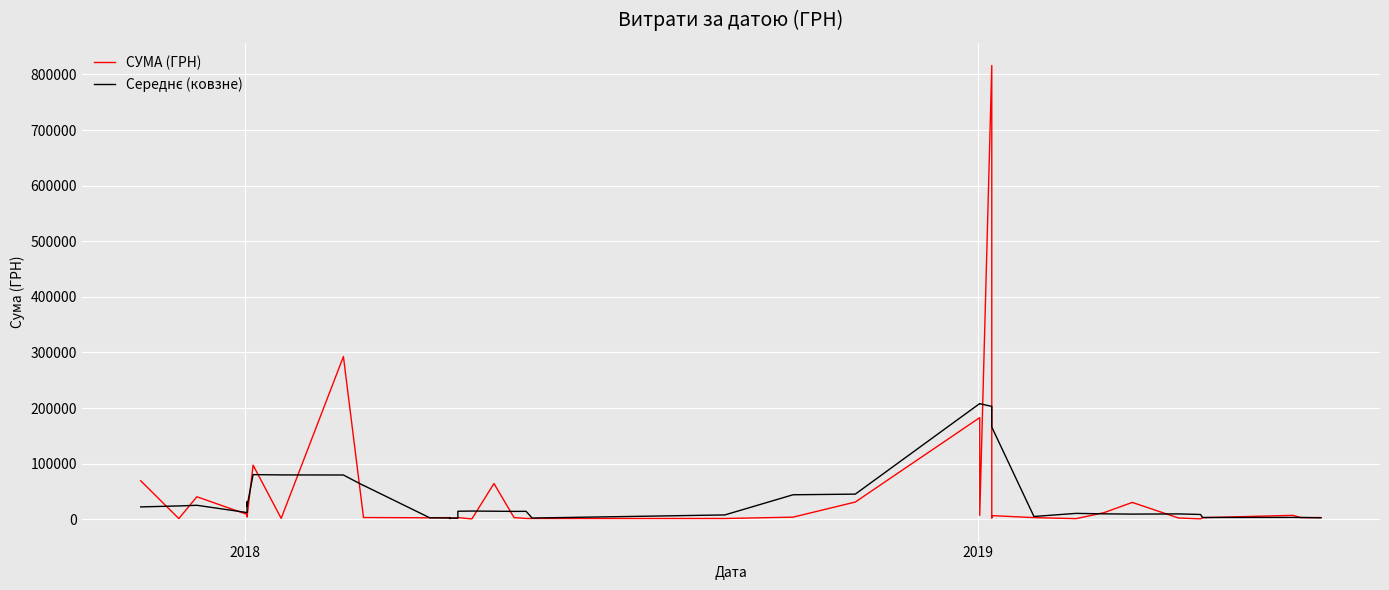

Count the number of data series in this chart.

2